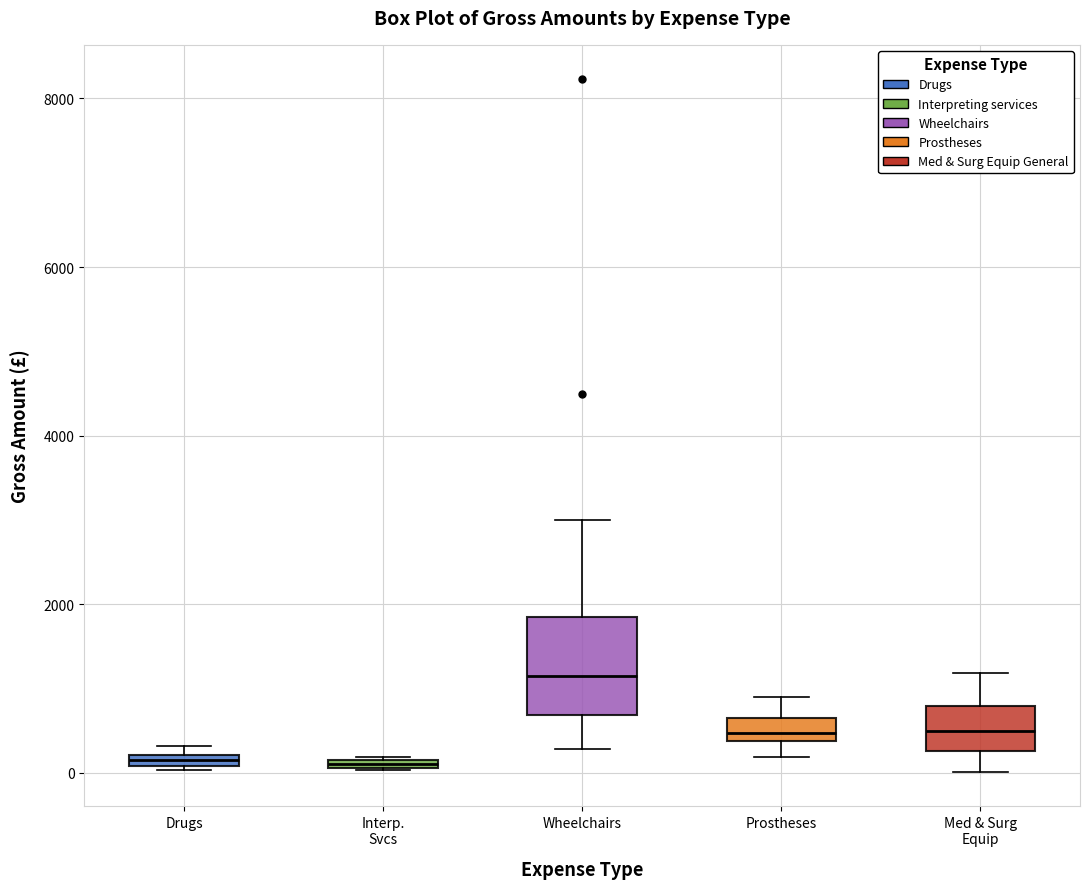

Where is the lower edge of the box for Drugs on the y-axis? The values are not printed on the chart, so give them approximately, as read against the axis.

0